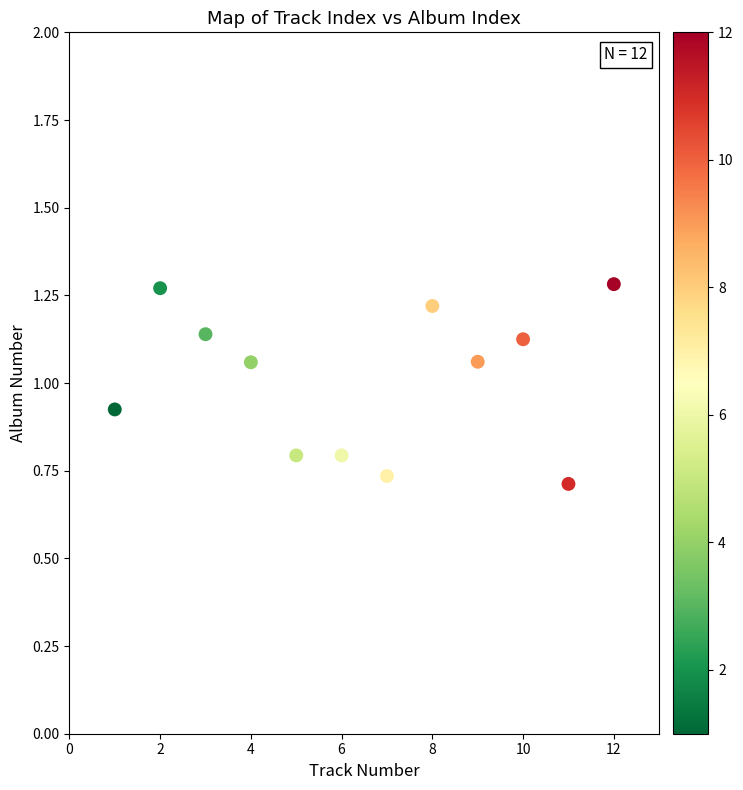

What is the average X value?

6.5